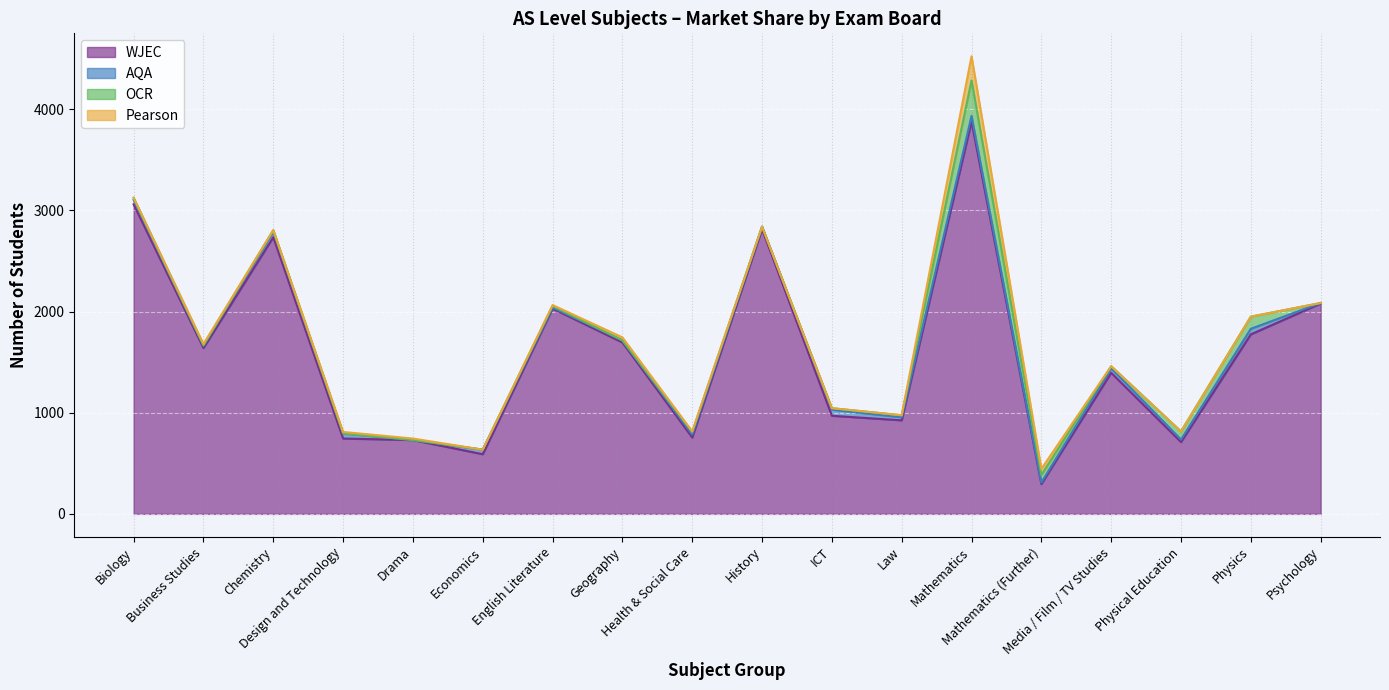

What is the label of the 15th point from the left?

Media / Film / TV Studies